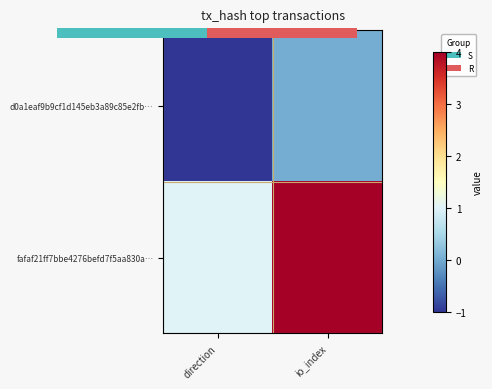

Where is fafaf21ff7bbe4276befd7f5aa830a… nearest to the value 2?

direction